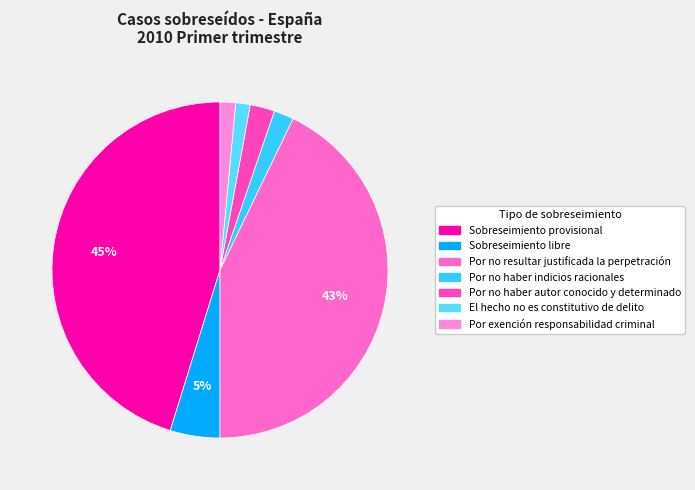

To the nearest percent, what percentage of the pie is Por no haber indicios racionales?

2%